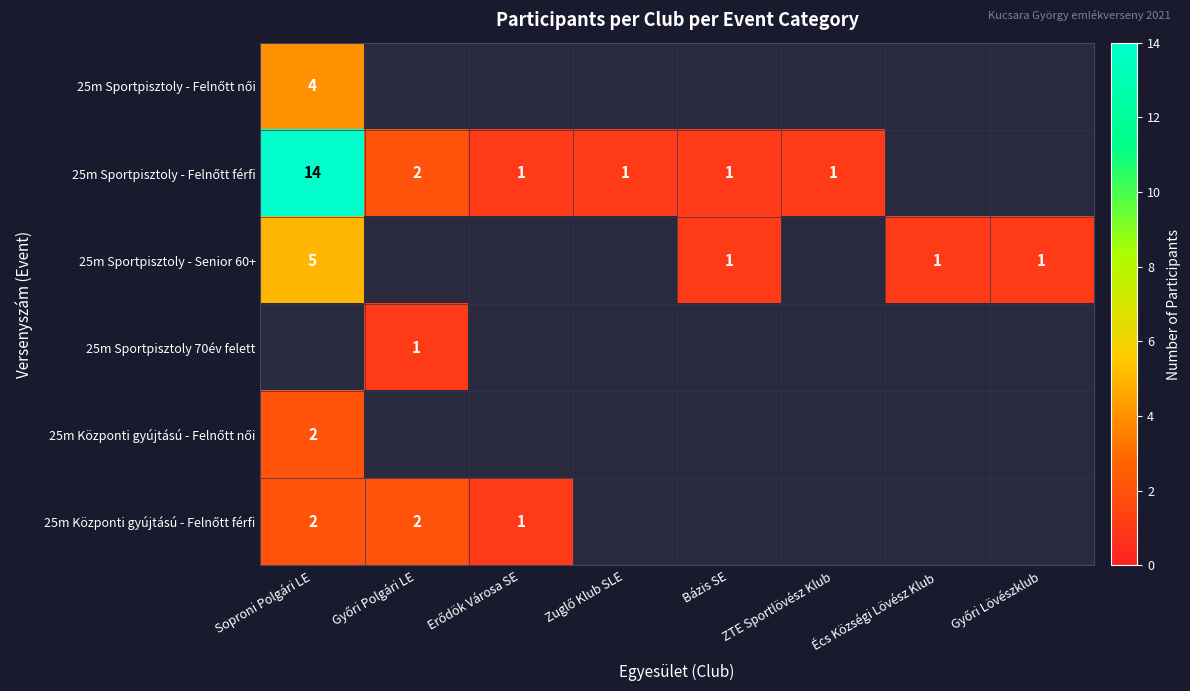

What is the maximum value for 25m Központi gyújtású - Felnőtt női?

2.0